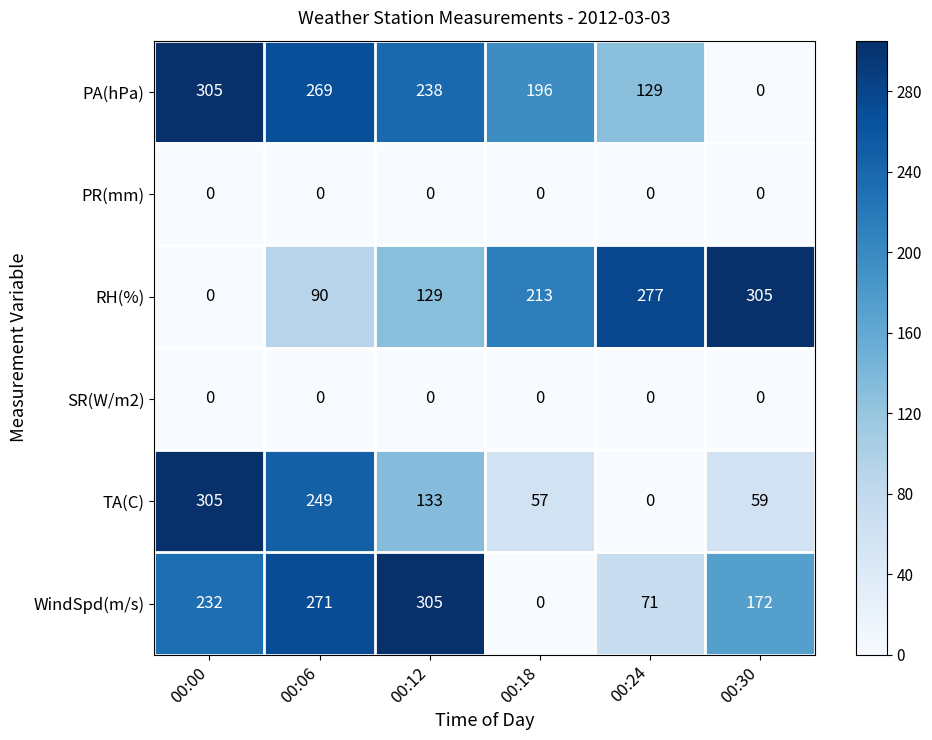

At which category is the sum across all series the highest?

00:06